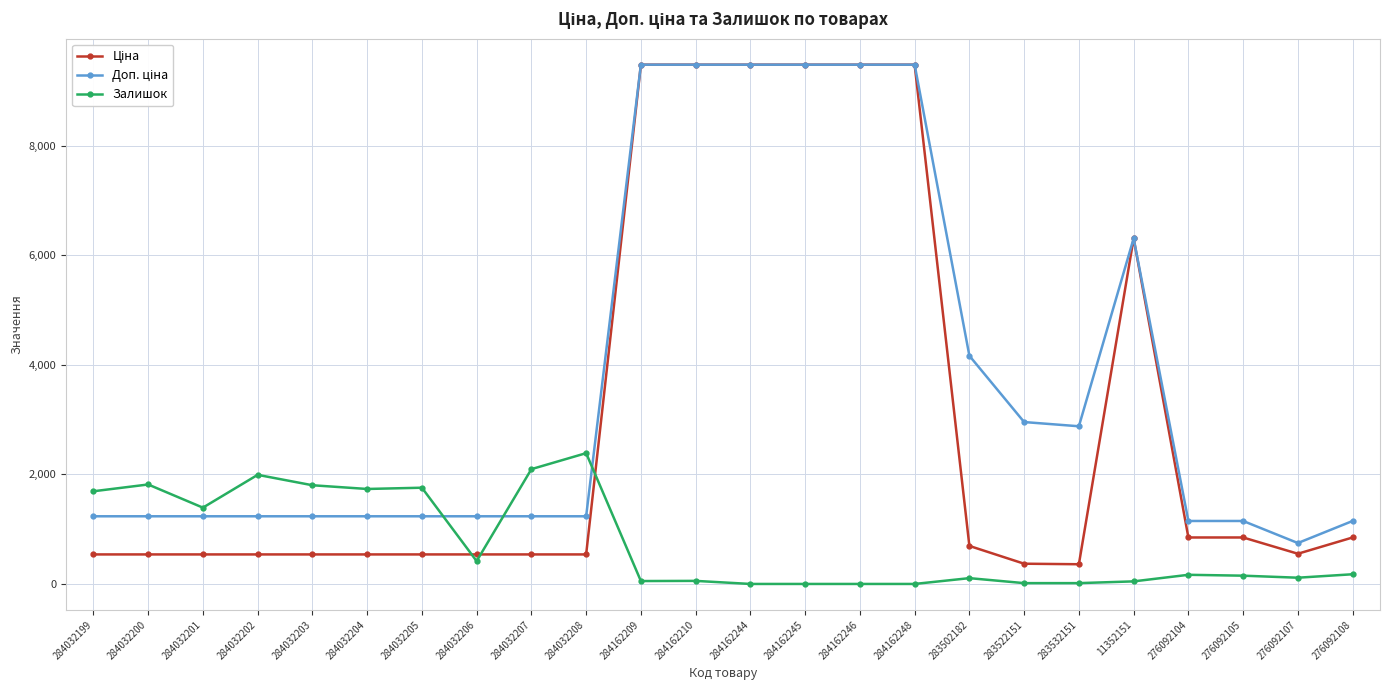

What is the label of the 10th point from the left?

284032208